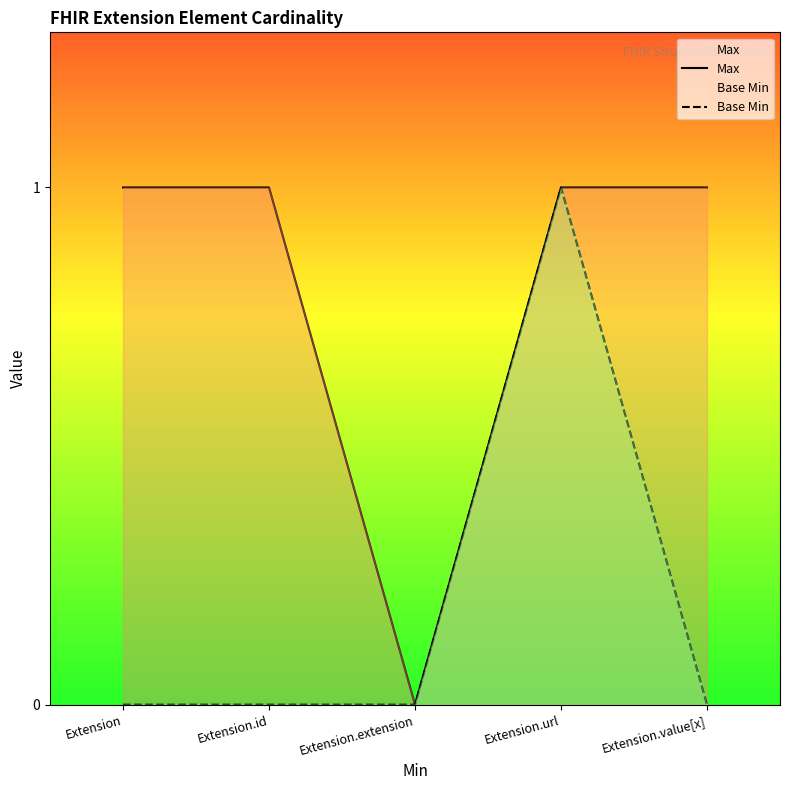

Does the chart have visible grid lines?

No